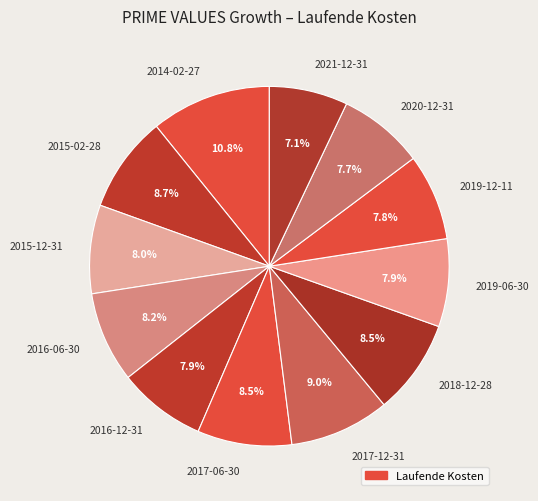

Combined, what portion of the pie is 2017-06-30 and 2015-12-31?

16.5%